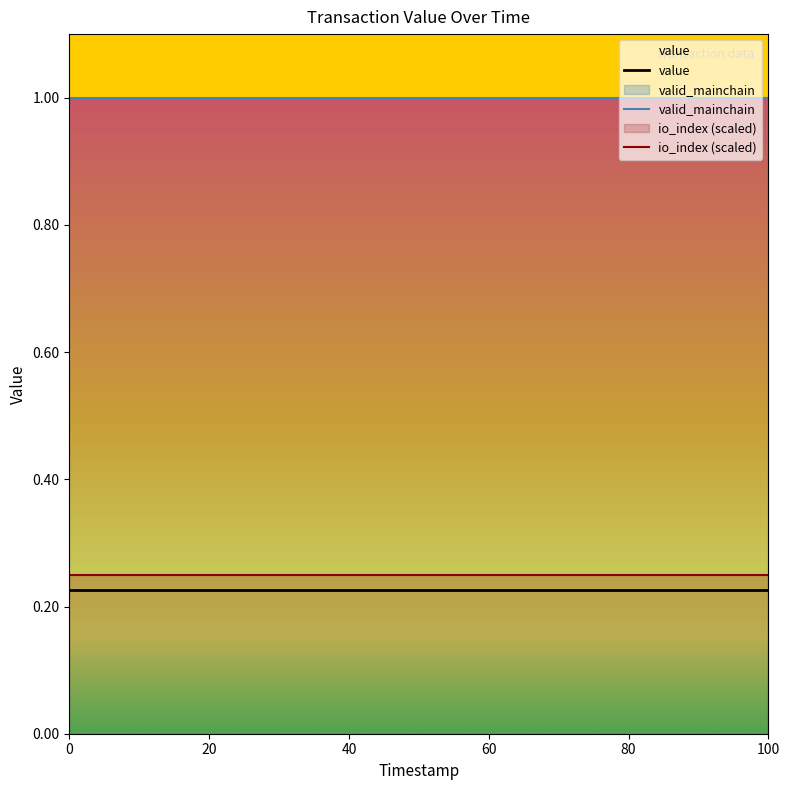

What is the maximum value shown in the chart?

1.0